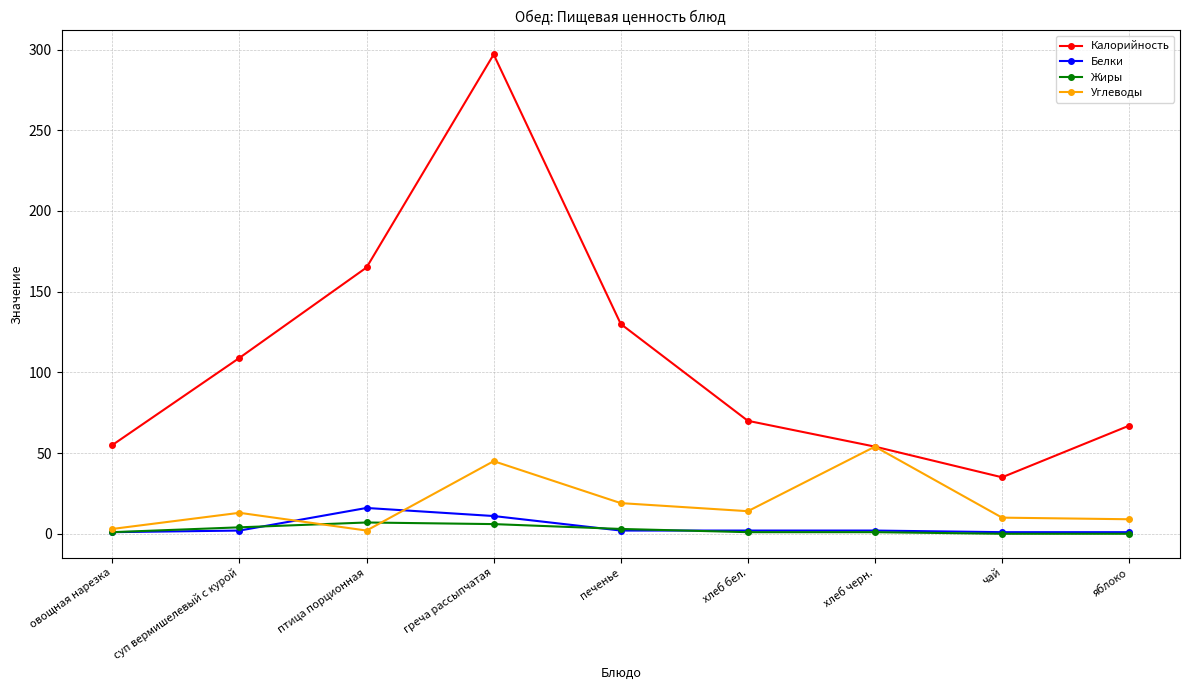

What is the label of the 1st point from the left?

овощная нарезка